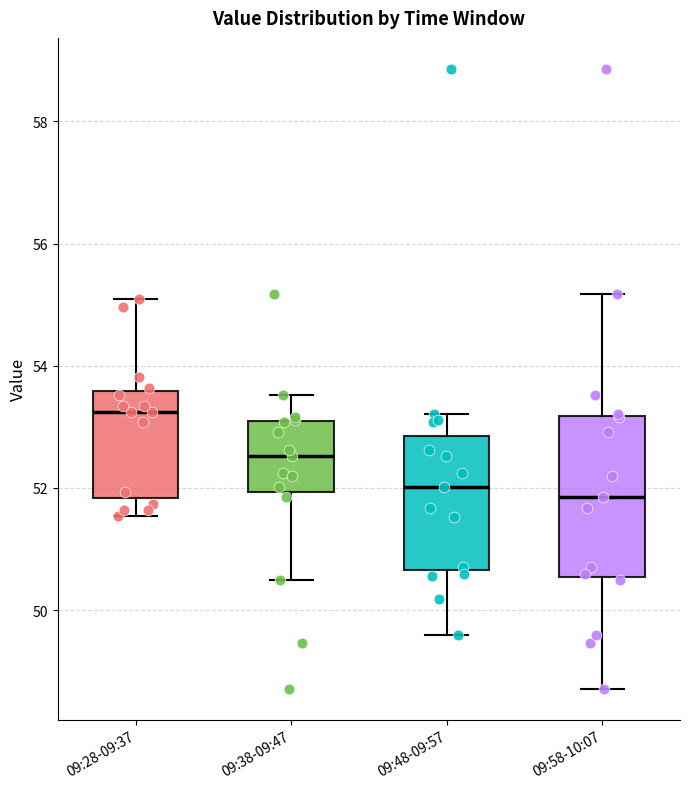

Reading left to right, transcribe this box plot: for each box, give where its median line is, the range the box spans, and where its two whiskers end, as read against the y-axis. The values are not printed on the chart, so give them approximately, as read against the axis.

09:28-09:37: median 53.2, box 51.8 to 53.6, whiskers 51.6 to 55.2
09:38-09:47: median 52.6, box 52.0 to 53.0, whiskers 50.4 to 53.6
09:48-09:57: median 52.0, box 50.6 to 52.8, whiskers 49.6 to 53.2
09:58-10:07: median 51.8, box 50.6 to 53.2, whiskers 48.8 to 55.2